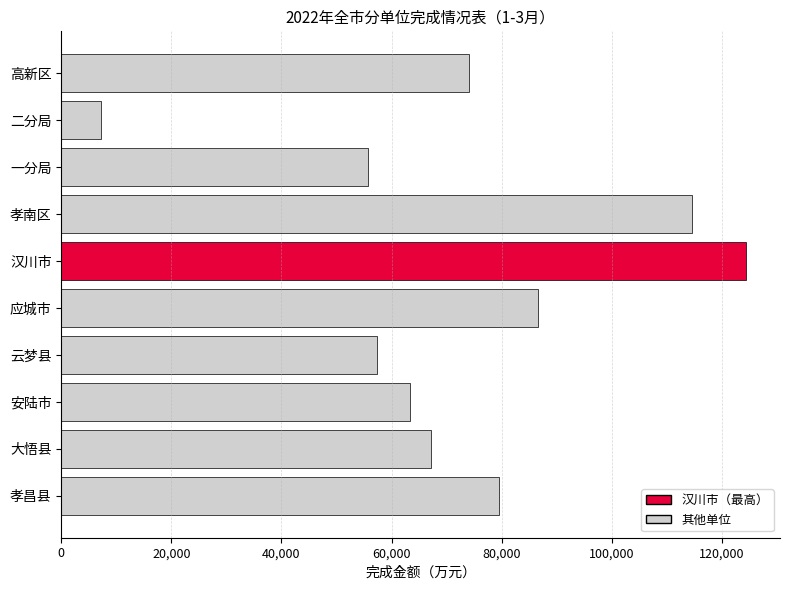

Are the bars grouped side by side (vs. stacked)?

No